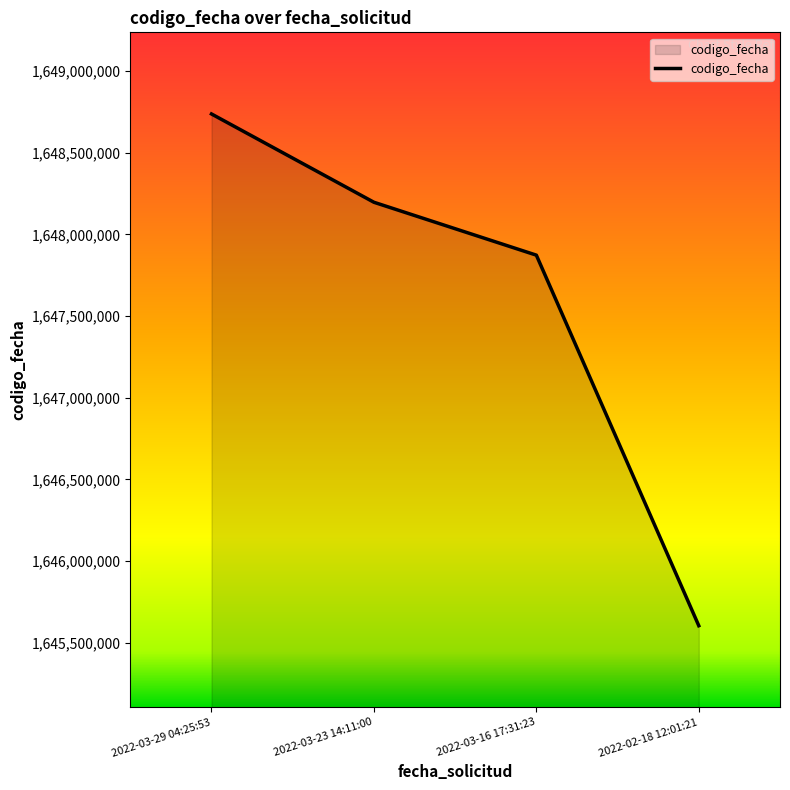

Rank the categories by value from highest to lowest.

2022-03-29 04:25:53, 2022-03-23 14:11:00, 2022-03-16 17:31:23, 2022-02-18 12:01:21